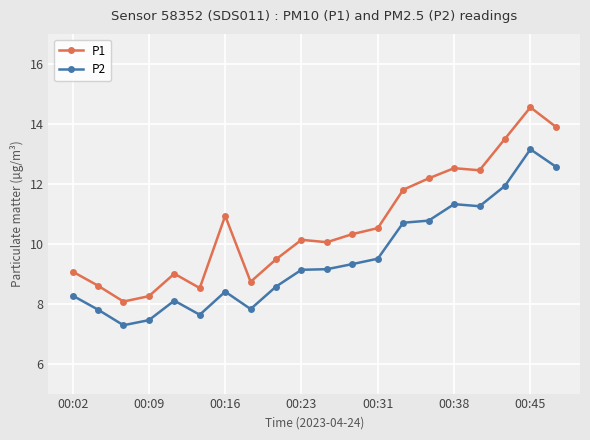

What is the value of the P1 point at the 2nd from the left?

8.6